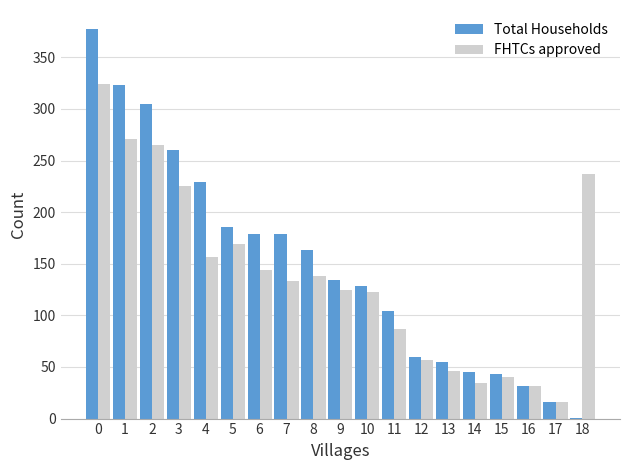

What value does the Total Households series have at 11, to the nearest 10?

100